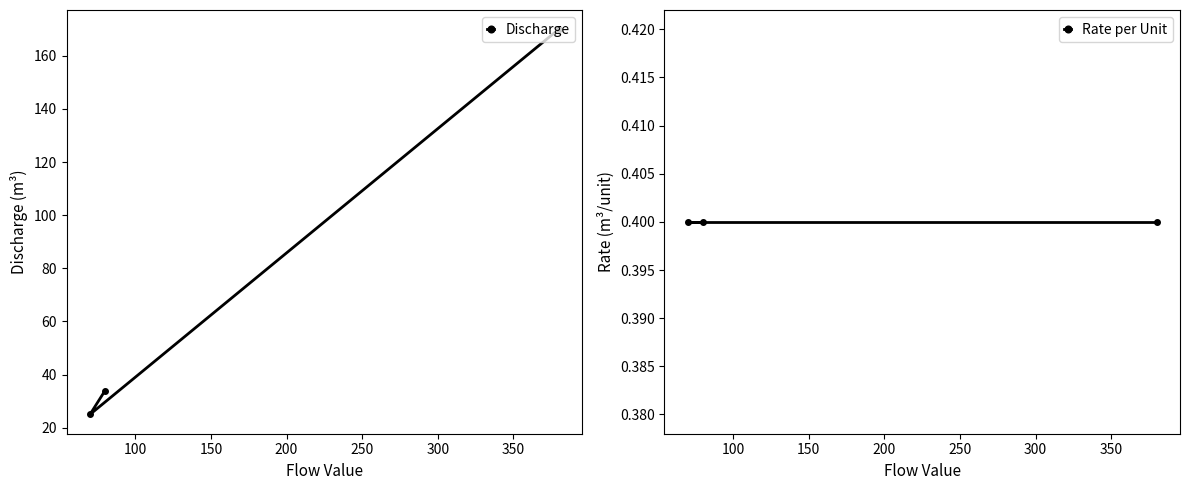

What is the lowest value of the Discharge series?

25